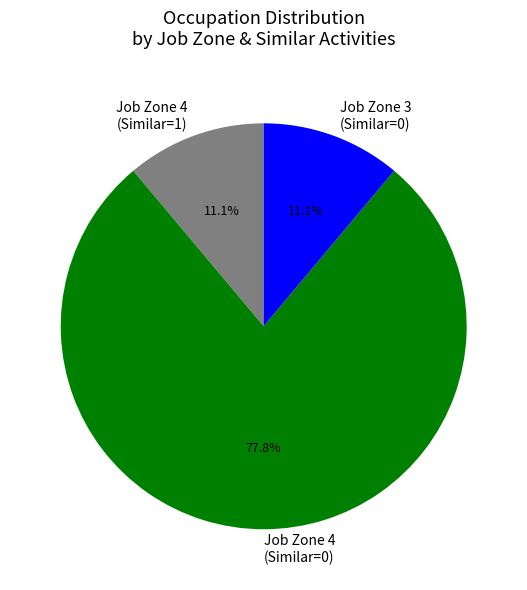

To the nearest percent, what portion does Job Zone 4 (Similar=1) represent?

11%